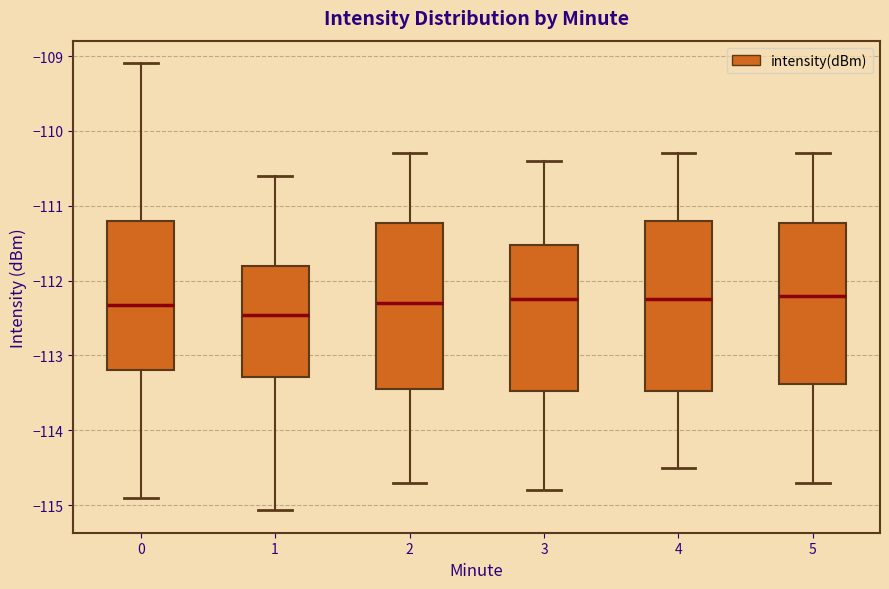

Where does the median line of the box at x = 1 sit on the y-axis? The values are not printed on the chart, so give them approximately, as read against the axis.

-112.5